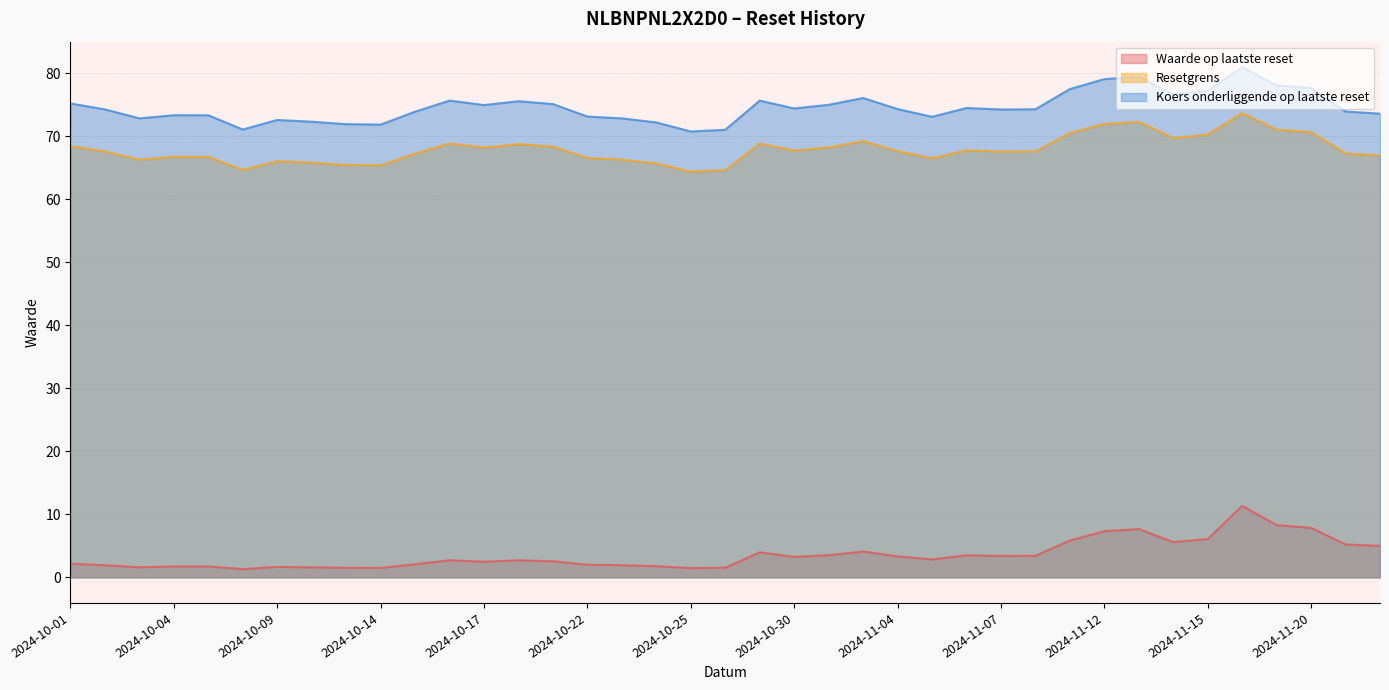

What is the difference between the Resetgrens values at 2024-11-08 and 2024-10-01?

0.8